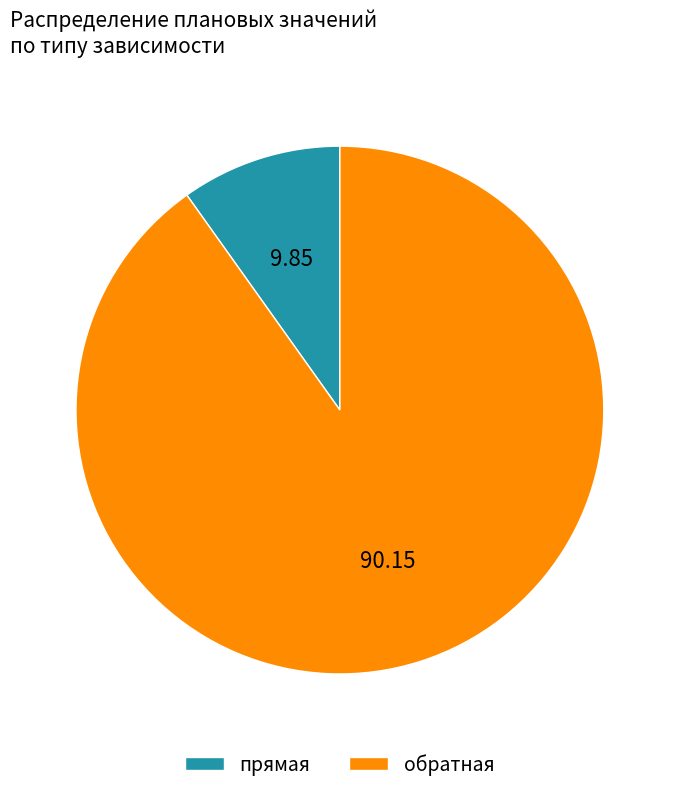

The прямая slice represents 1% of the pie. True or false?

False